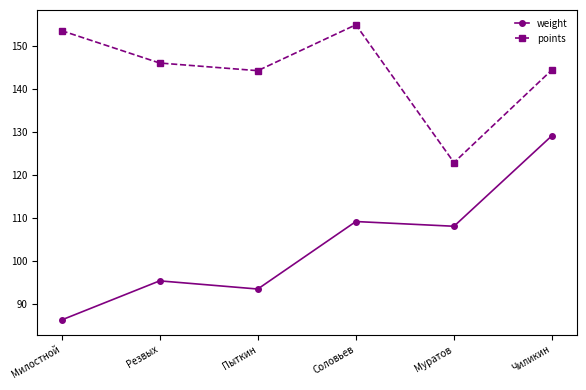

How many interior local valleys does the points series have?

2